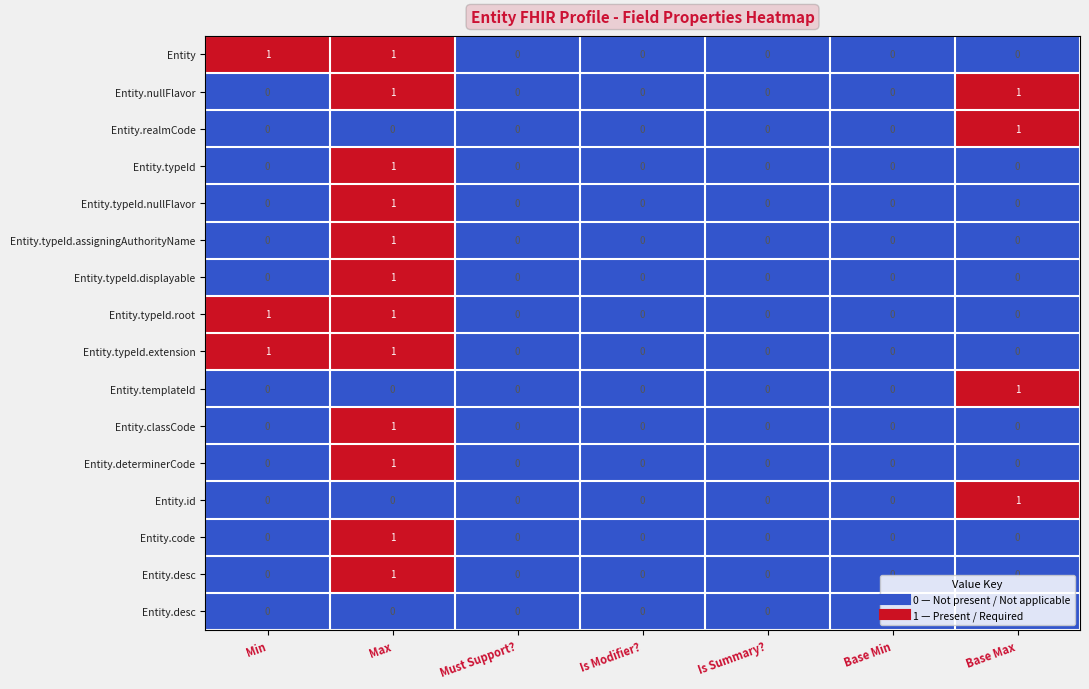

At which category is the sum across all series the highest?

Max